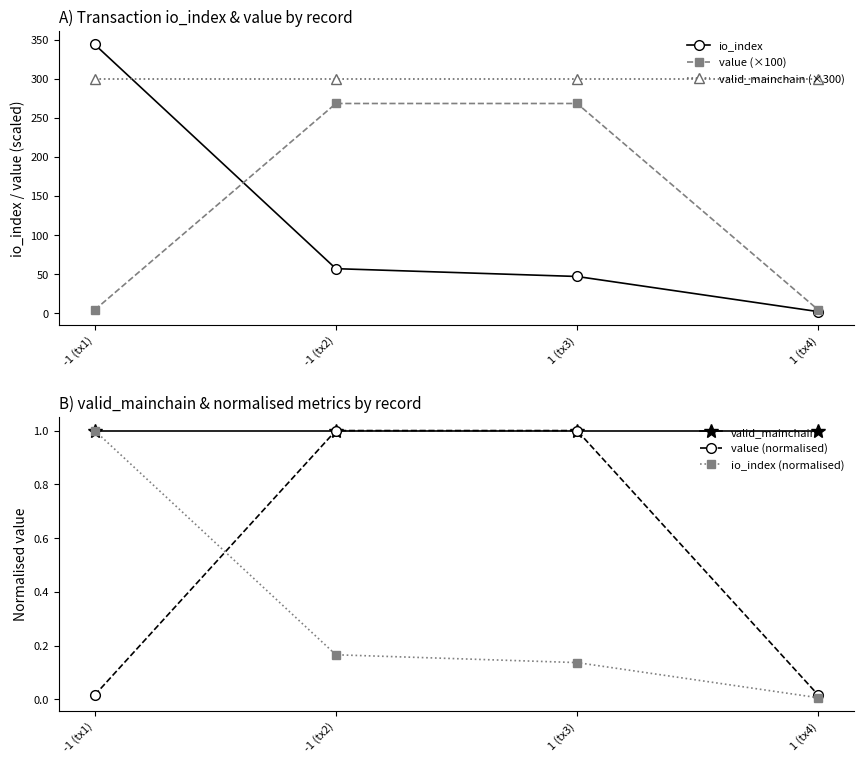

What is the average value of the valid_mainchain (×300) series?

300.0